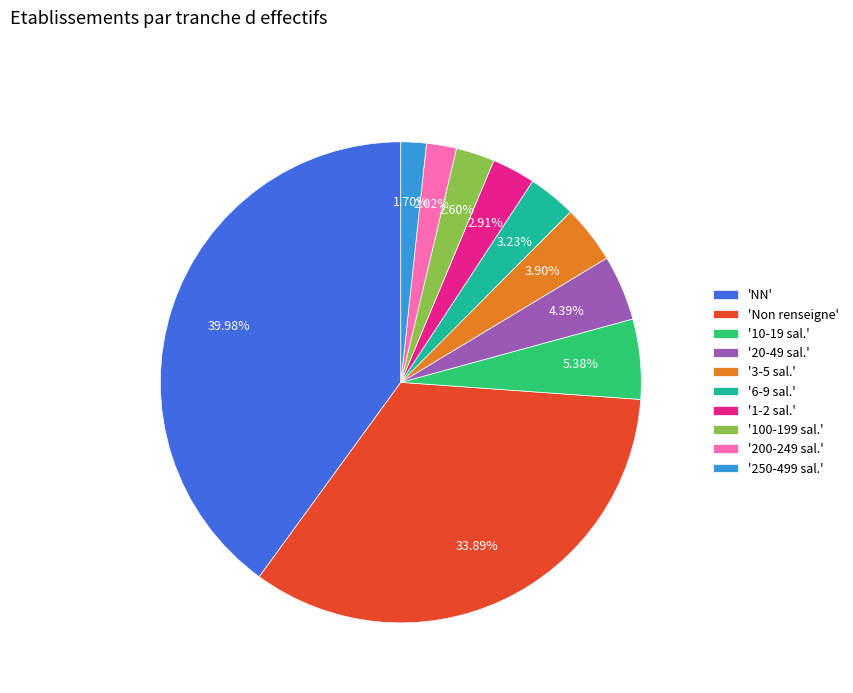

Is the sum of '3-5 sal.' and '250-499 sal.' greater than half?

No